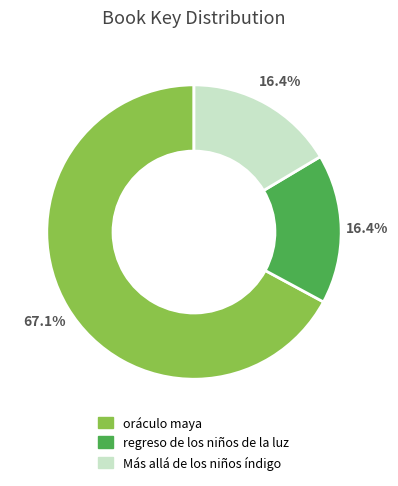

Count the number of slices in the pie.

3